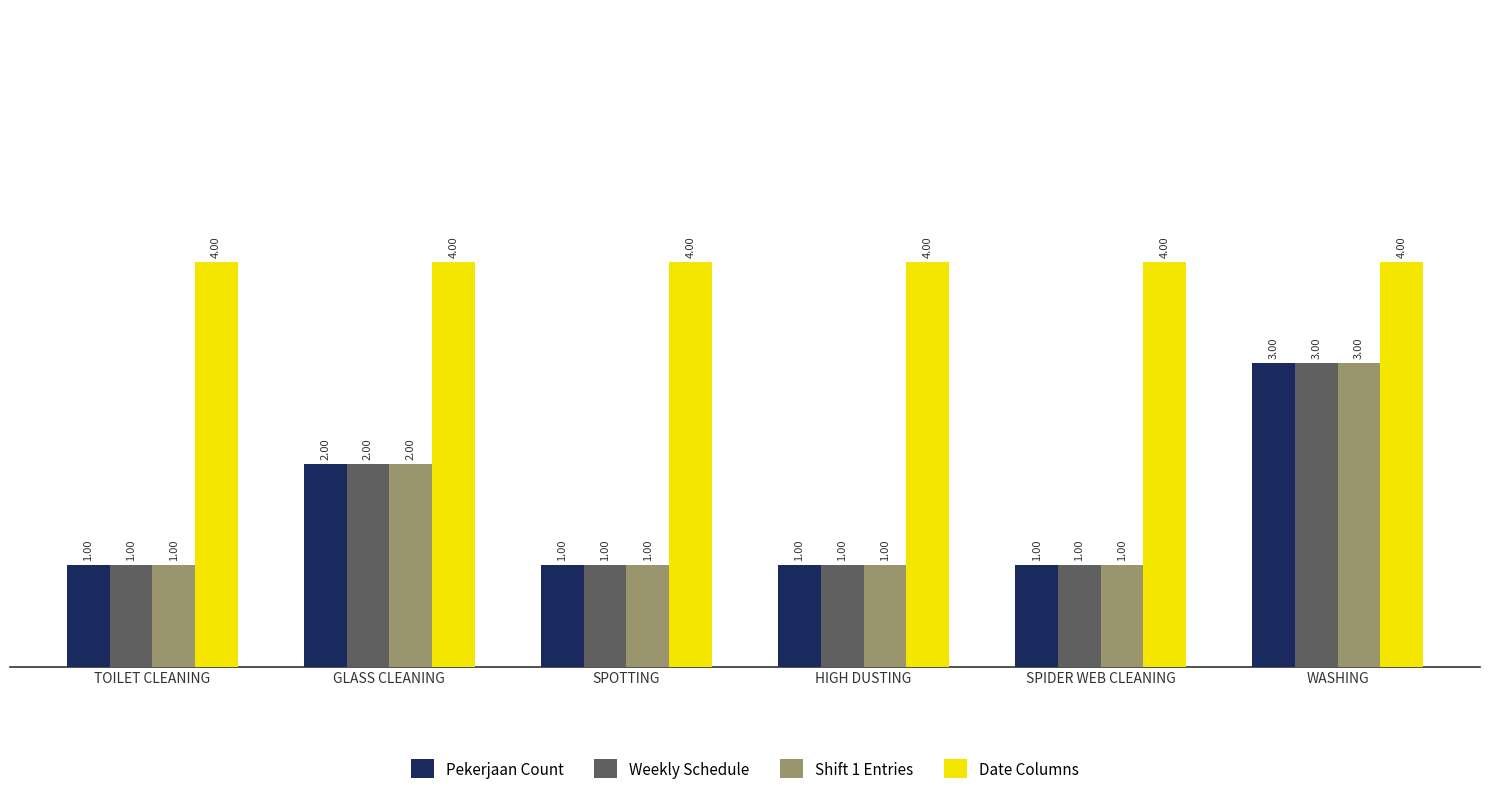

What is the difference between the highest and lowest values at HIGH DUSTING?

3